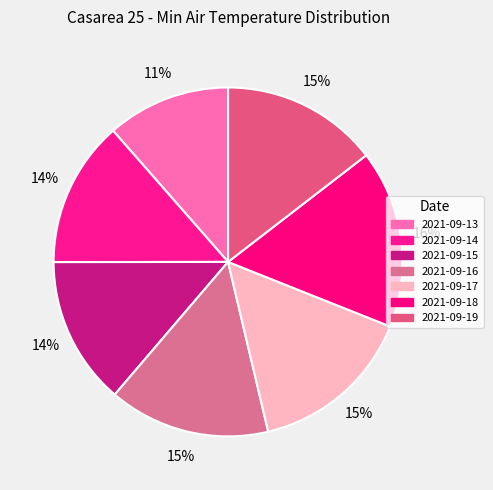

Do 2021-09-13 and 2021-09-16 together represent more than half of the pie?

No